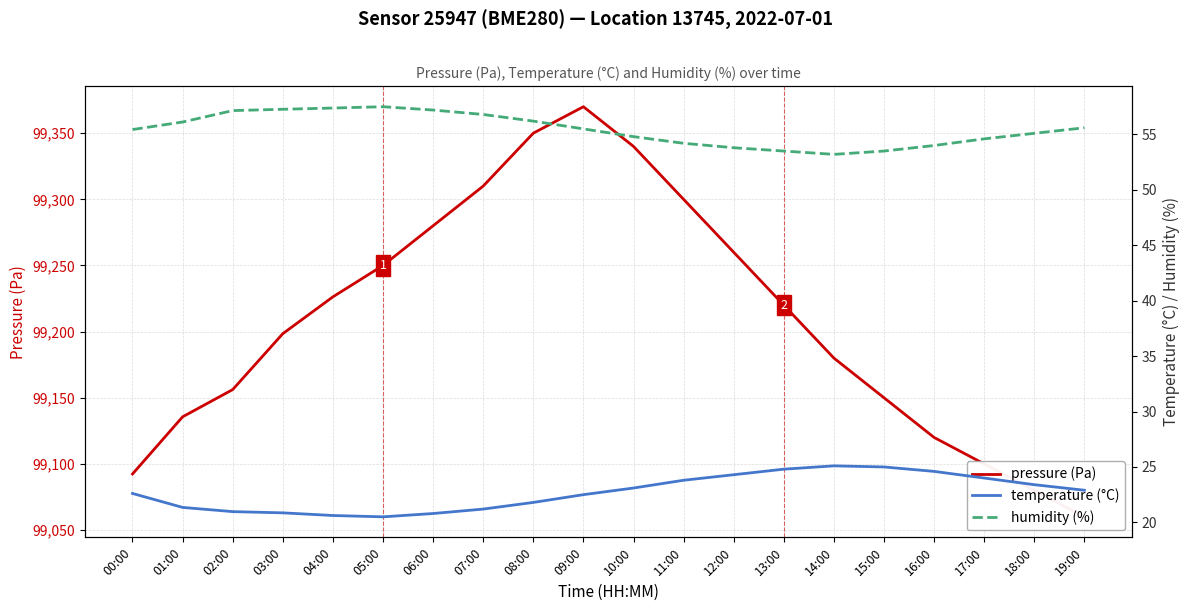

What is the label of the 6th point from the left?

05:00